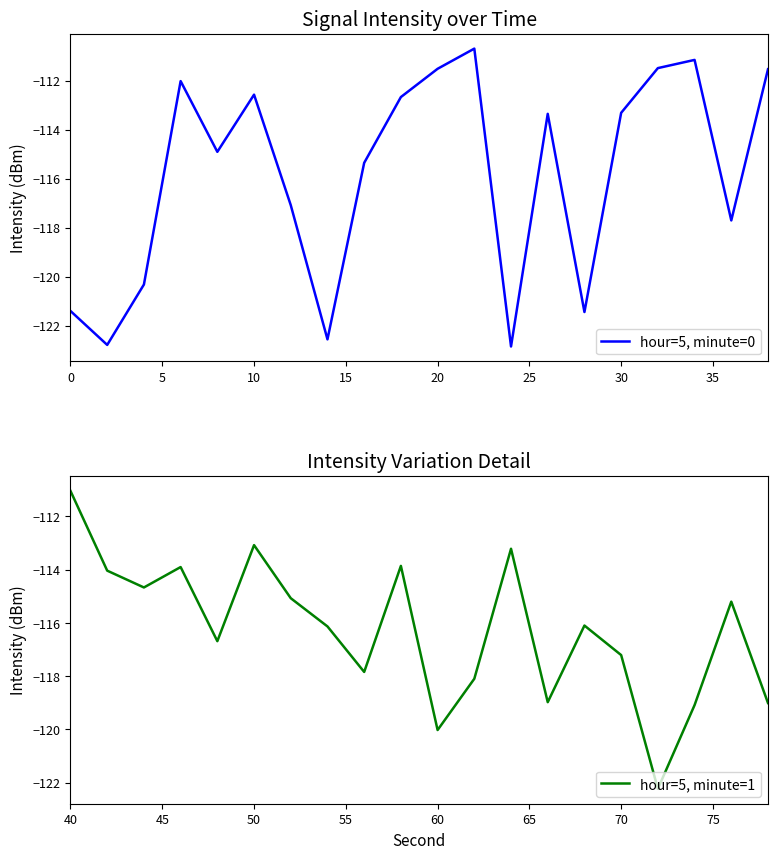

What is the maximum value for hour=5, minute=0?

-110.7